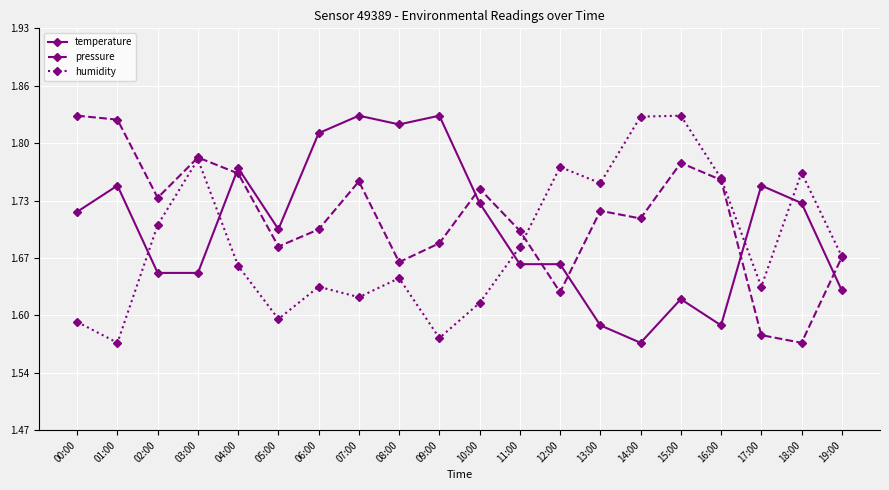

At which label is temperature closest to 1?

14:00